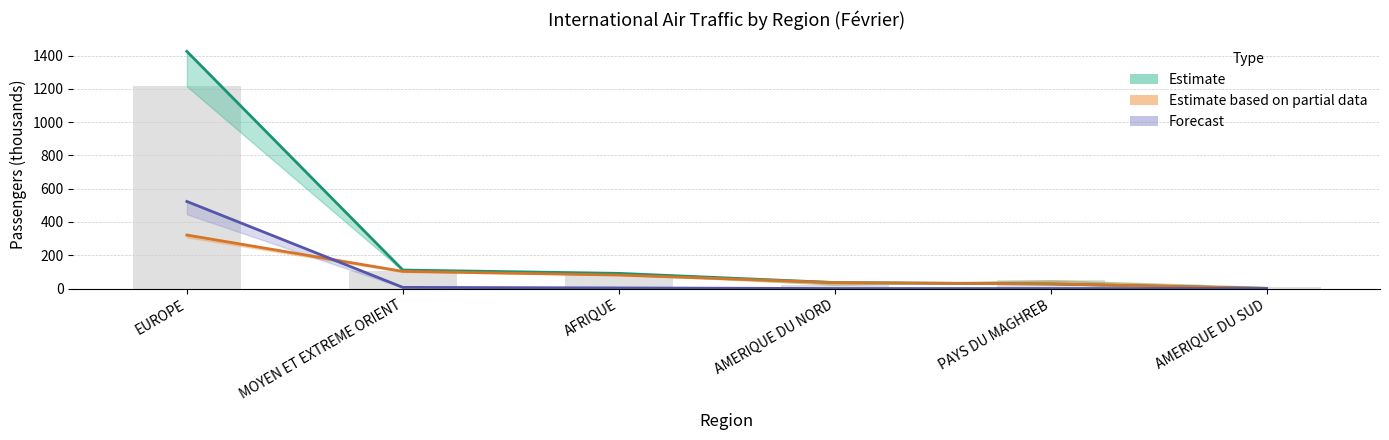

Is the value of CMN 2023 at MOYEN ET EXTREME ORIENT greater than the value of Global 2019 (ref bars) at AMERIQUE DU SUD?

Yes